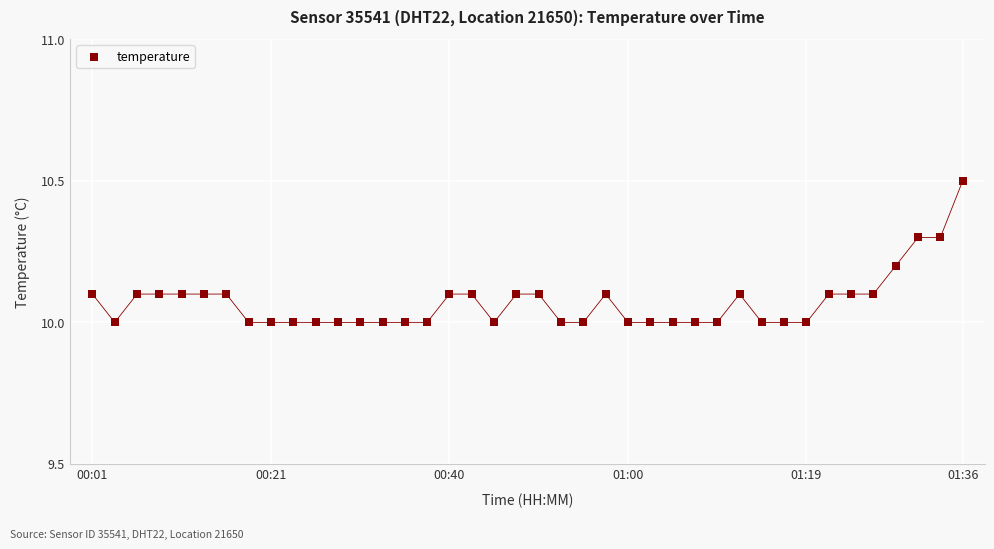

What is the range of Y values (max minus min)?

0.5